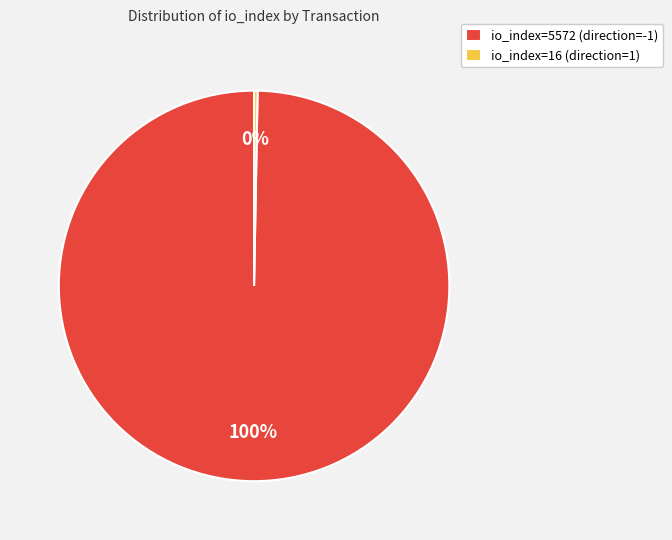

To the nearest percent, what is the average slice percentage?

50%